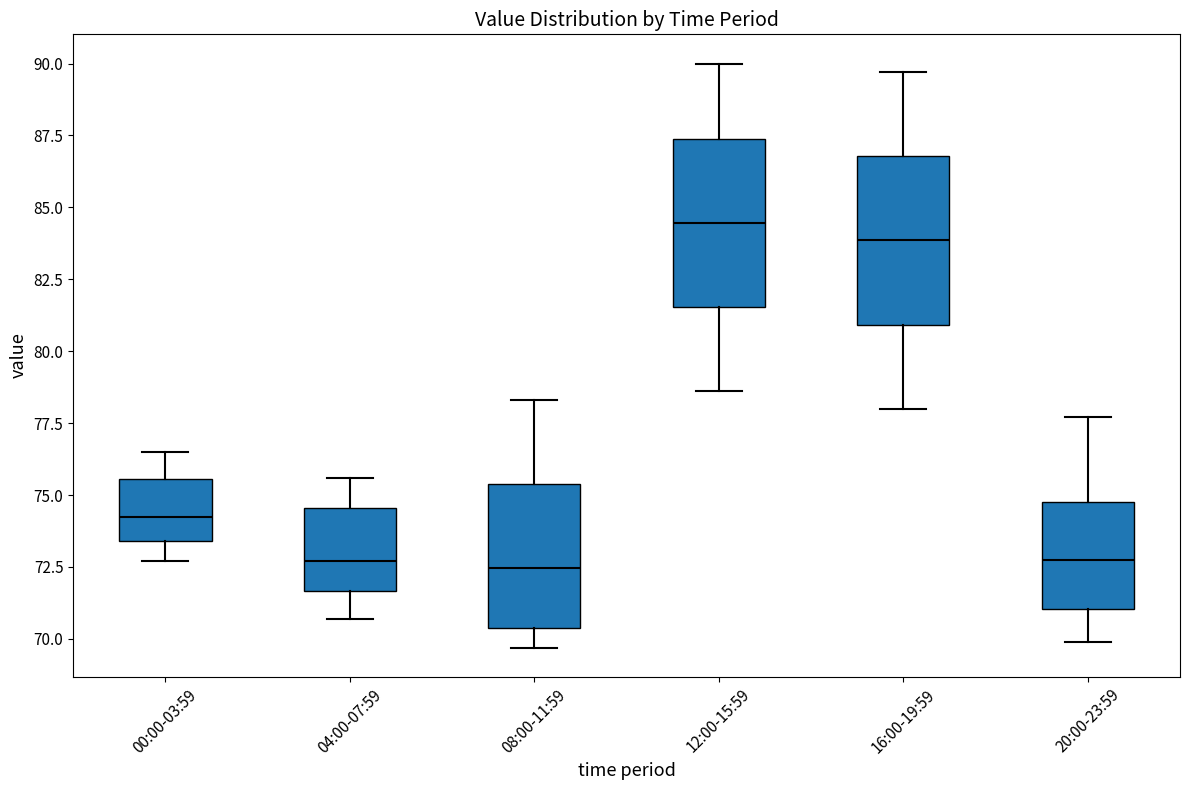

Where does the median line of the box for 12:00-15:59 sit on the y-axis? The values are not printed on the chart, so give them approximately, as read against the axis.

84.5